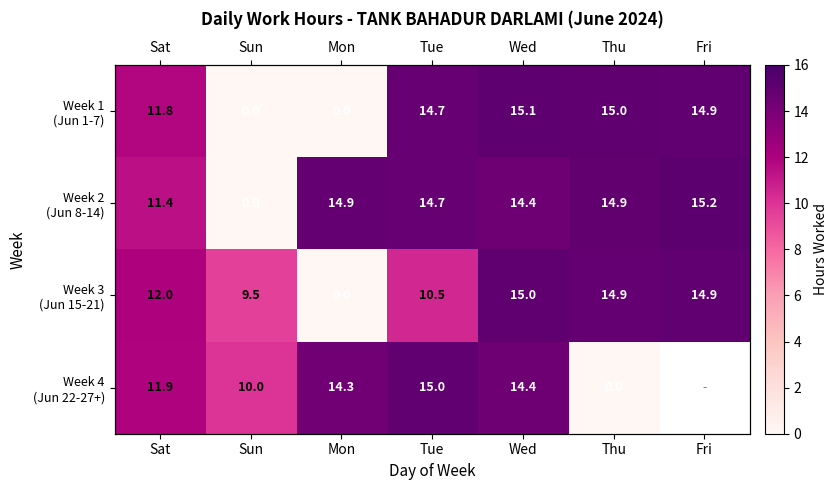

How many values in the Week 3 (Jun 15-21) series are below 11?

3